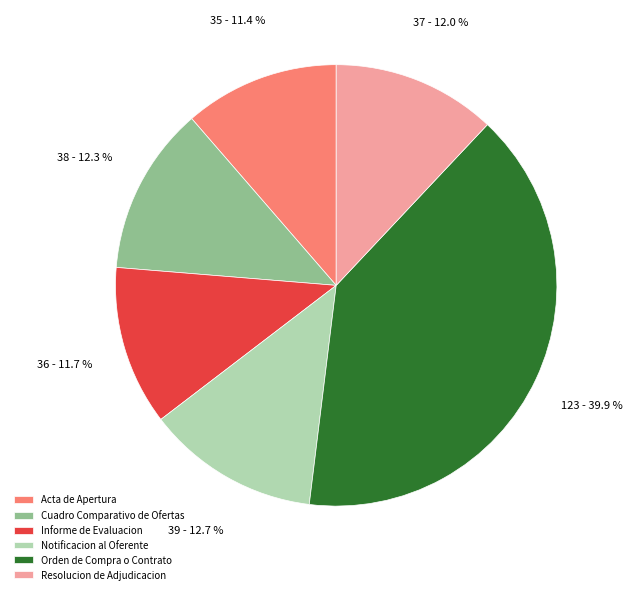

Is there any slice that represents more than half of the pie?

No